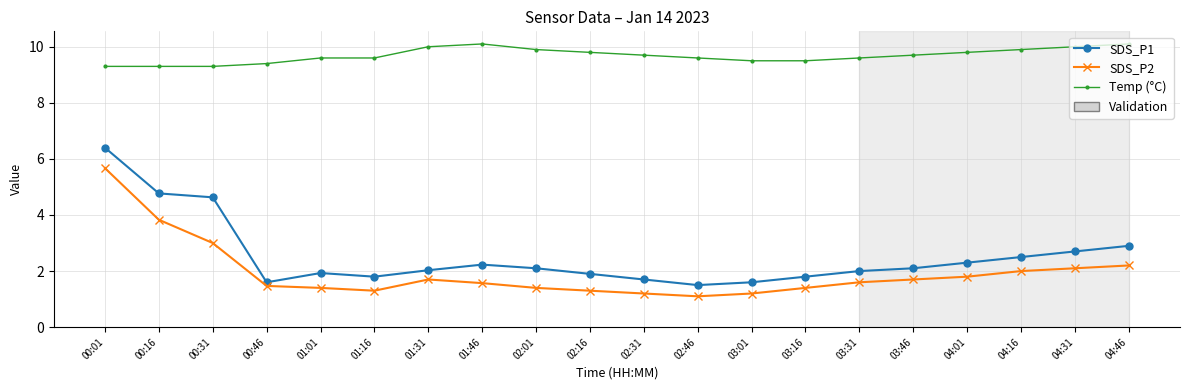

What is the difference between the second highest and second lowest values in the SDS_P1 series?

3.2